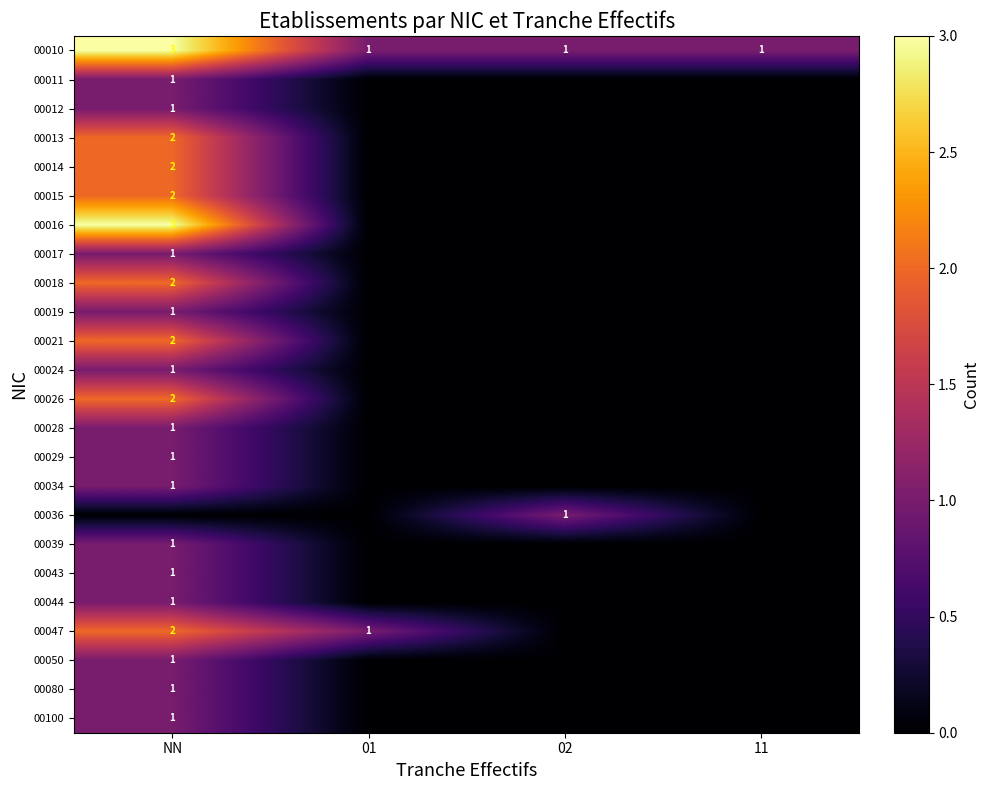

The value of 00047 at NN is 2. True or false?

True